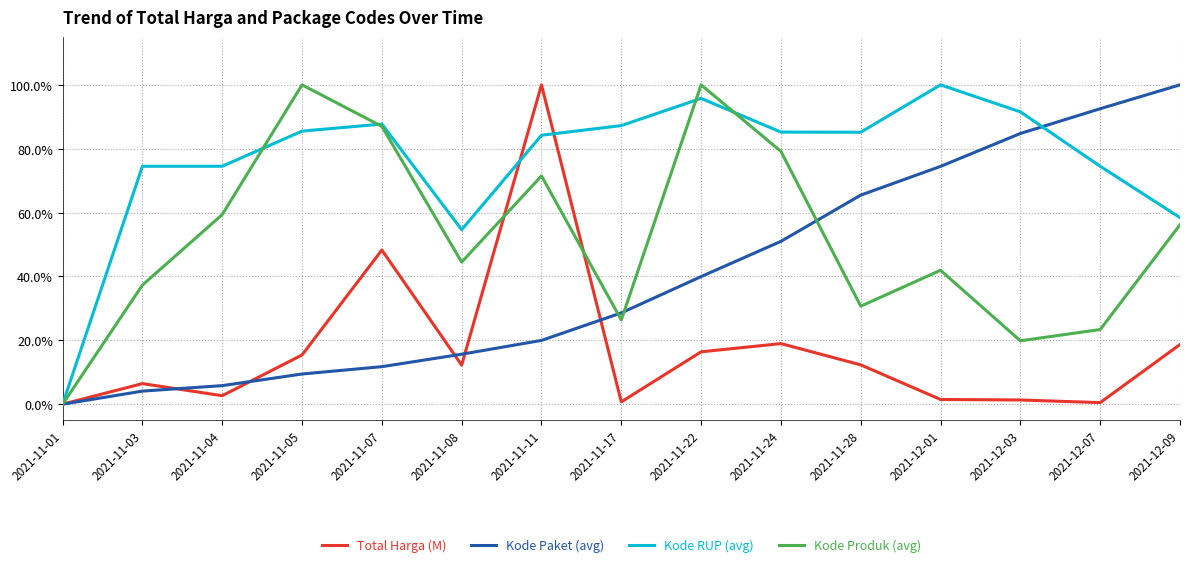

What position from the right is 2021-11-28?

5